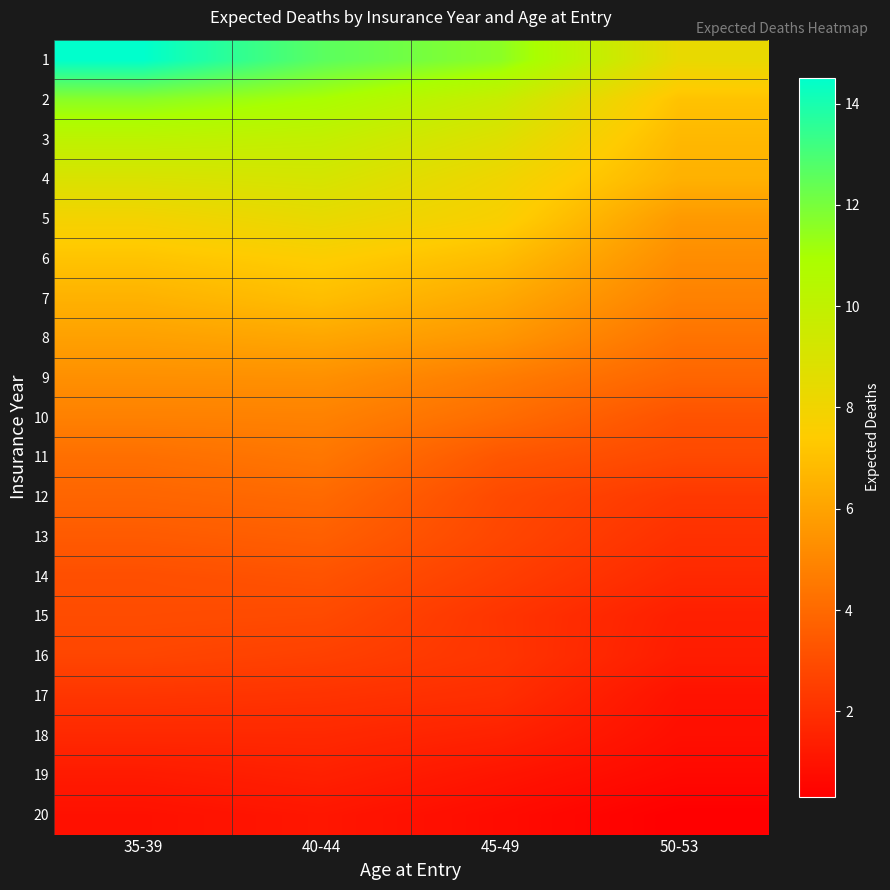

What is the total value across all series at 50-53?

70.2